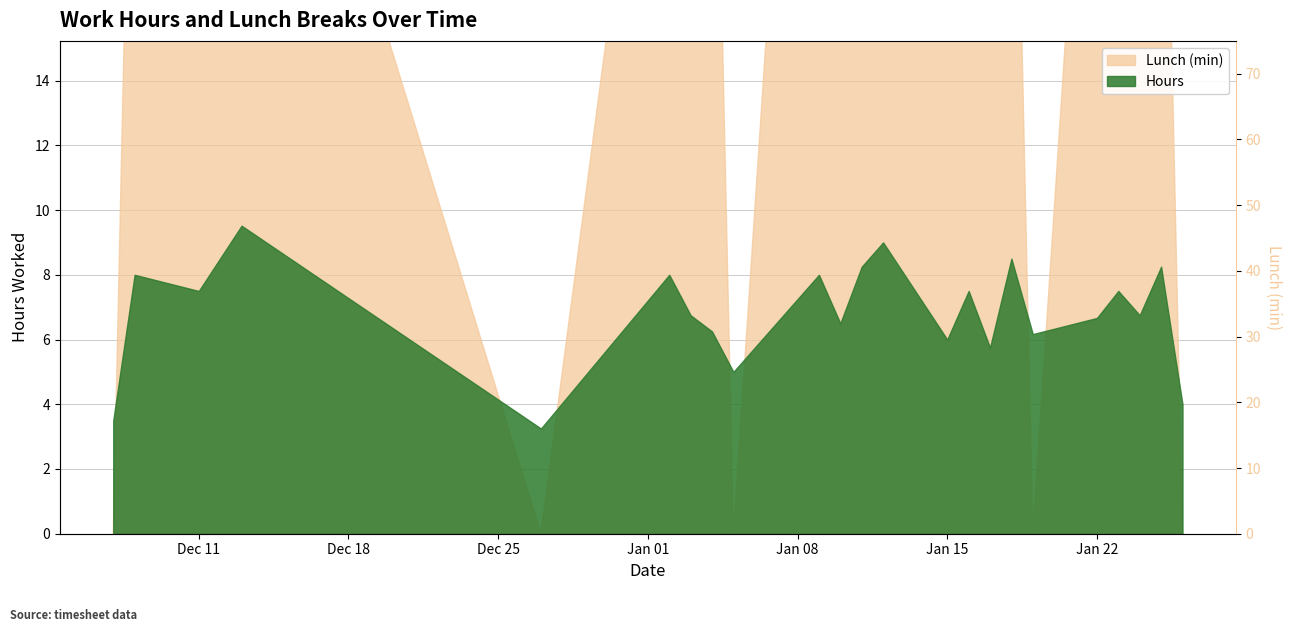

What is the sum of all Lunch (min) values?

570.0